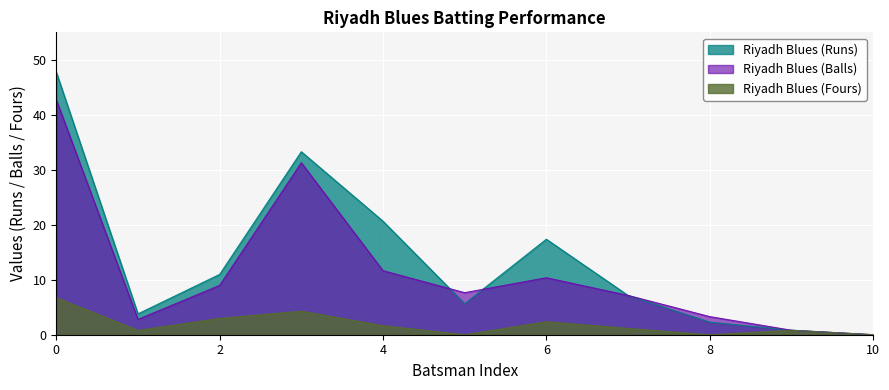

At 0, list the series in order from largest to smallest.

Riyadh Blues (Runs), Riyadh Blues (Balls), Riyadh Blues (Fours)